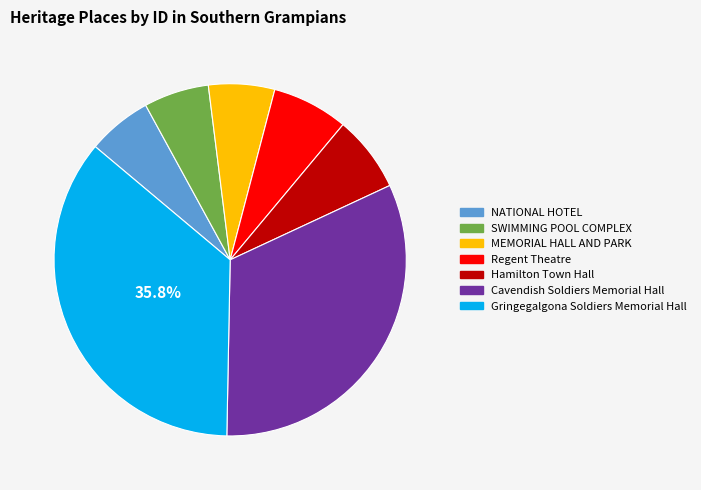

Does MEMORIAL HALL AND PARK account for over 50% of the chart?

No